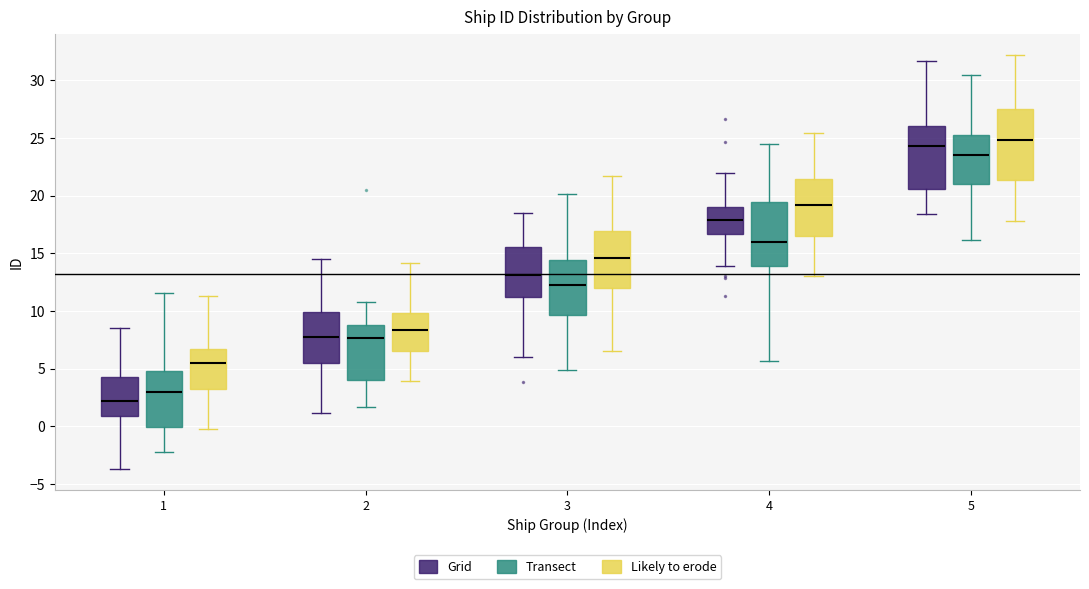

Reading left to right, read every box against the y-axis: the position of its median line, the range the box covers, and the ends of its whiskers. The values are not printed on the chart, so give them approximately, as read against the axis.

1 (Grid): median 2.0, box 1.0 to 4.5, whiskers -3.5 to 8.5
1 (Transect): median 3.0, box 0.0 to 5.0, whiskers -2.0 to 11.5
1 (Likely to erode): median 5.5, box 3.5 to 6.5, whiskers 0.0 to 11.5
2 (Grid): median 8.0, box 5.5 to 10.0, whiskers 1.0 to 14.5
2 (Transect): median 7.5, box 4.0 to 9.0, whiskers 1.5 to 11.0
2 (Likely to erode): median 8.5, box 6.5 to 10.0, whiskers 4.0 to 14.0
3 (Grid): median 13.0, box 11.0 to 15.5, whiskers 6.0 to 18.5
3 (Transect): median 12.5, box 9.5 to 14.5, whiskers 5.0 to 20.0
3 (Likely to erode): median 14.5, box 12.0 to 17.0, whiskers 6.5 to 21.5
4 (Grid): median 18.0, box 16.5 to 19.0, whiskers 14.0 to 22.0
4 (Transect): median 16.0, box 14.0 to 19.5, whiskers 5.5 to 24.5
4 (Likely to erode): median 19.0, box 16.5 to 21.5, whiskers 13.0 to 25.5
5 (Grid): median 24.5, box 20.5 to 26.0, whiskers 18.5 to 31.5
5 (Transect): median 23.5, box 21.0 to 25.5, whiskers 16.0 to 30.5
5 (Likely to erode): median 25.0, box 21.5 to 27.5, whiskers 18.0 to 32.0